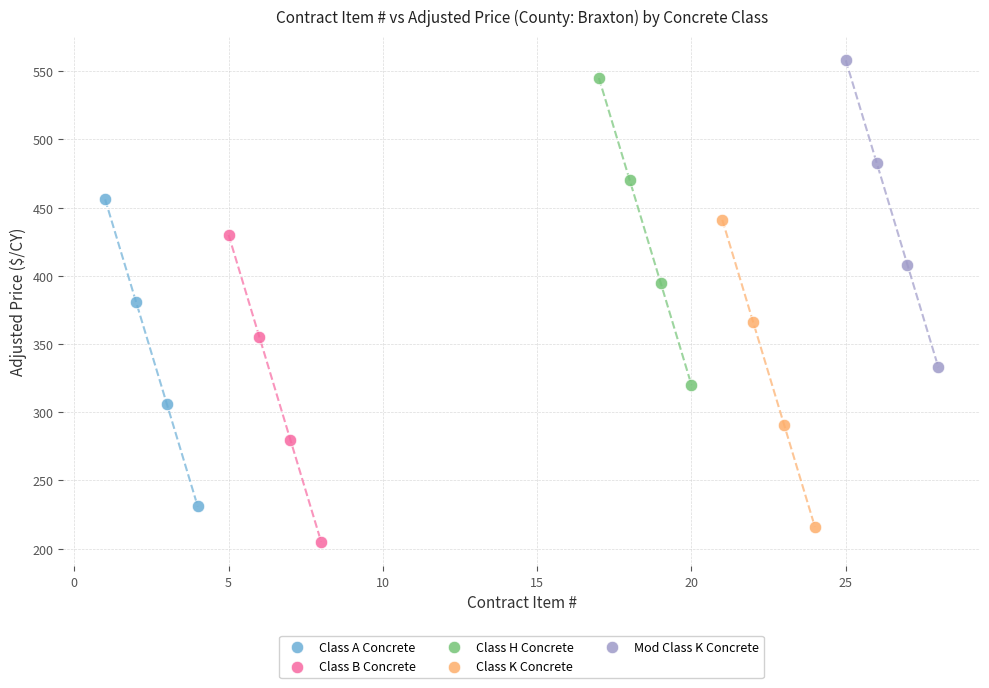

Which series contains the highest Y value?

Mod Class K Concrete